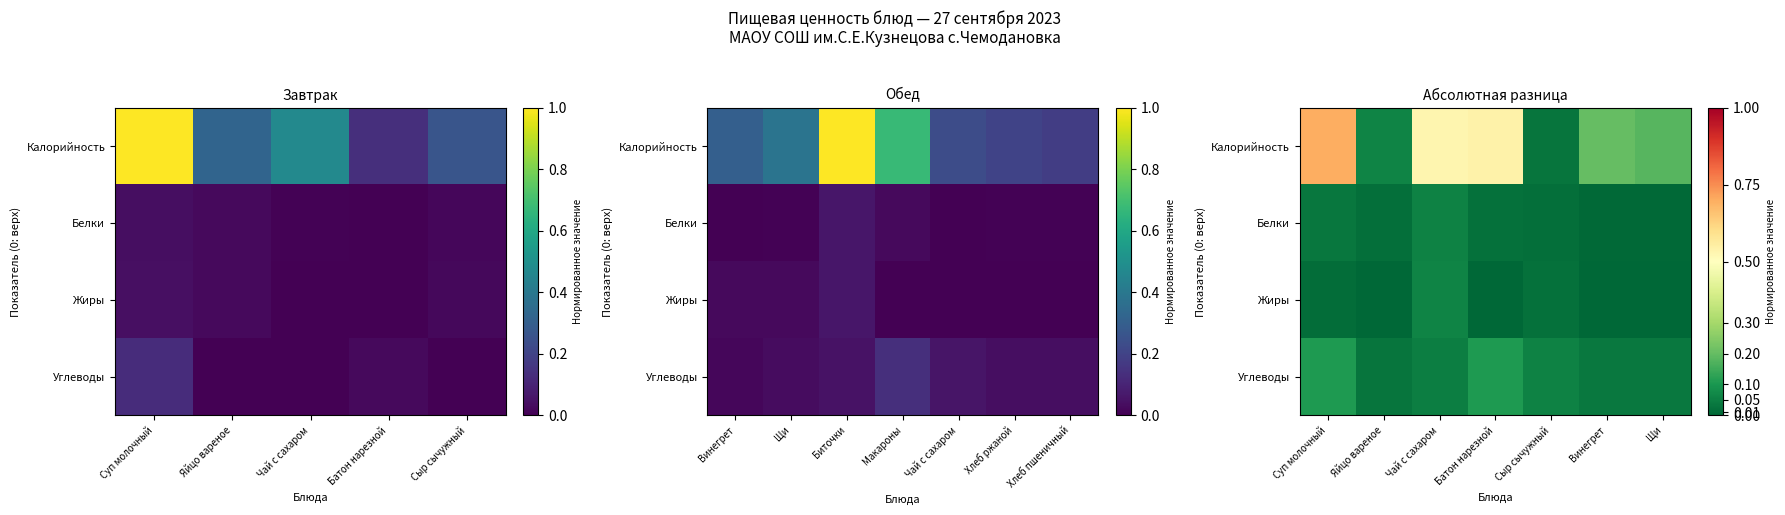

Which has a higher value, Батон нарезной or Сыр сычужный?

Батон нарезной